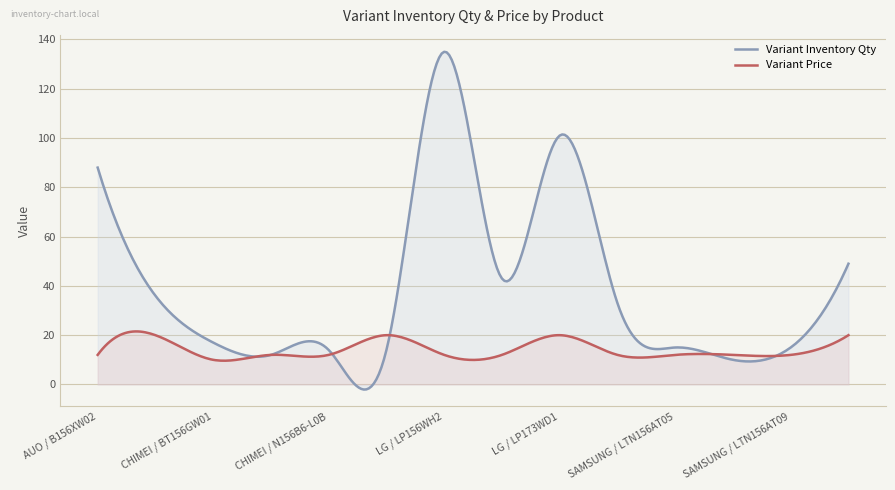

List the series in order of their overall mean, highest first.

Variant Inventory Qty, Variant Price